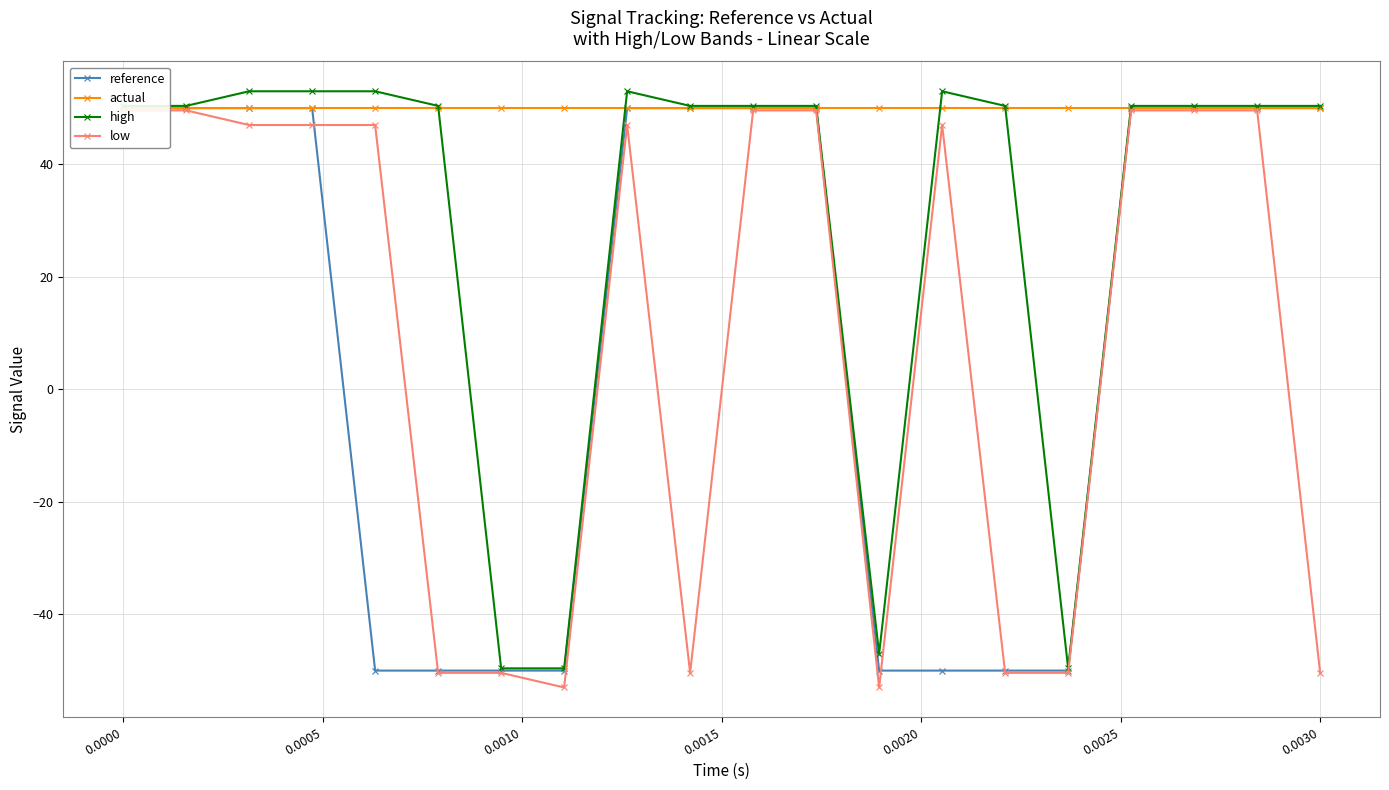

How many distinct data groups are displayed?

4